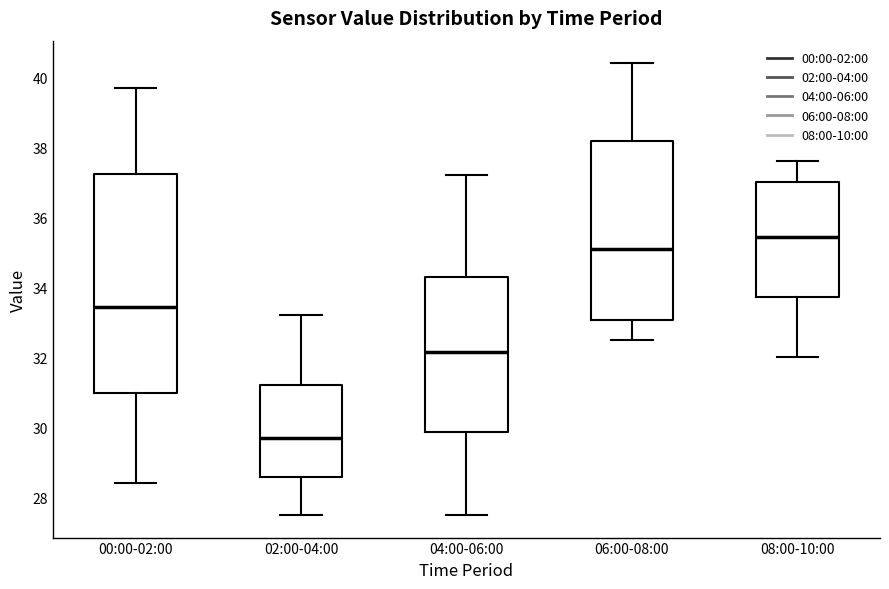

Comparing the boxes themselves (not the whiskers), which one is the tallest?

00:00-02:00